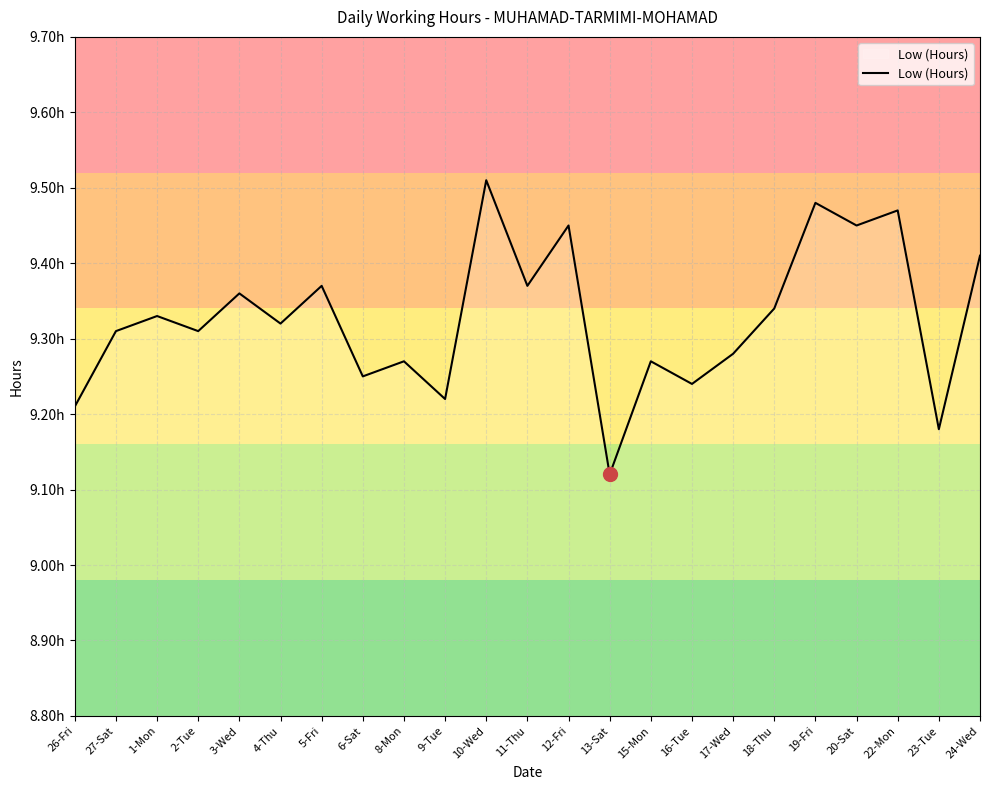

What is the change in value from 18-Thu to 22-Mon?

+0.1